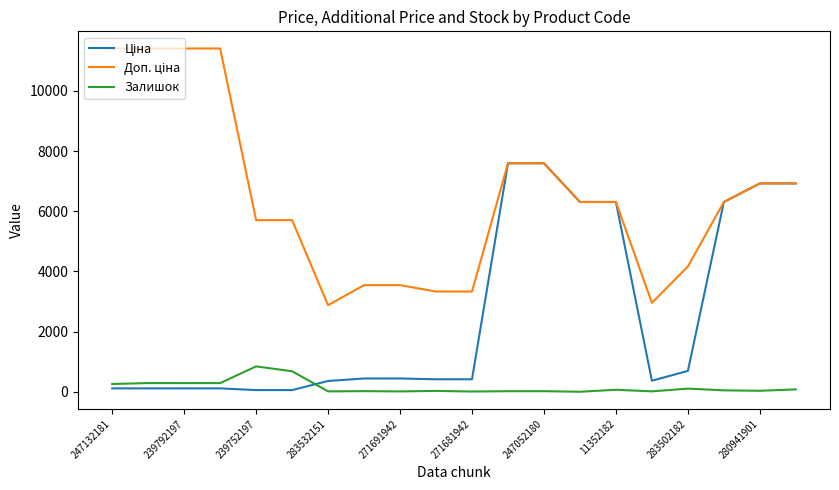

What is the maximum value shown in the chart?

11410.0